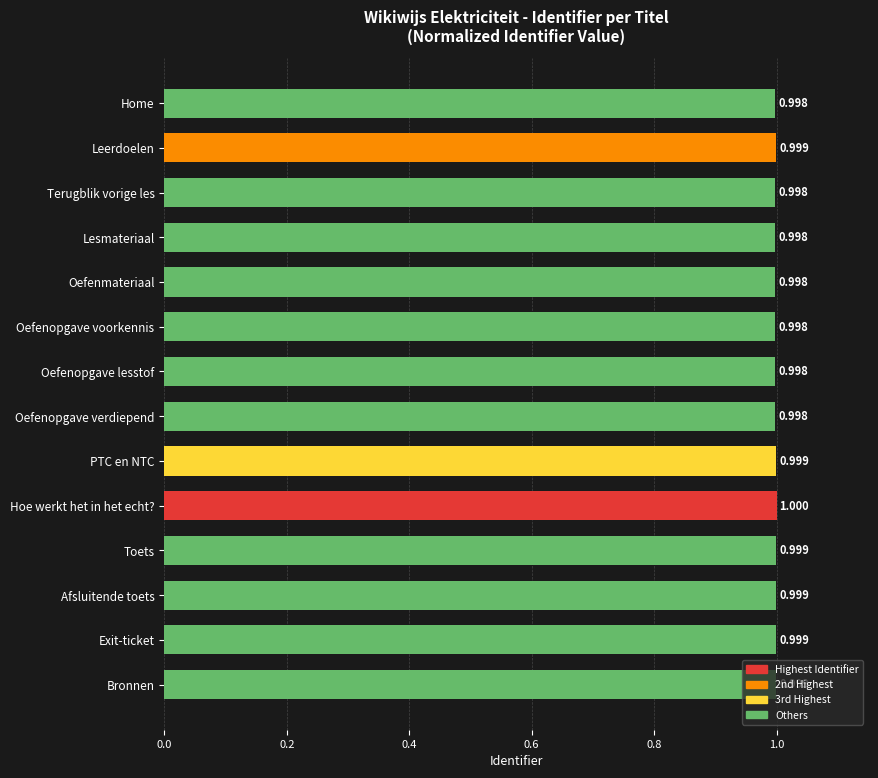

What is the label of the 4th bar from the bottom?

Toets